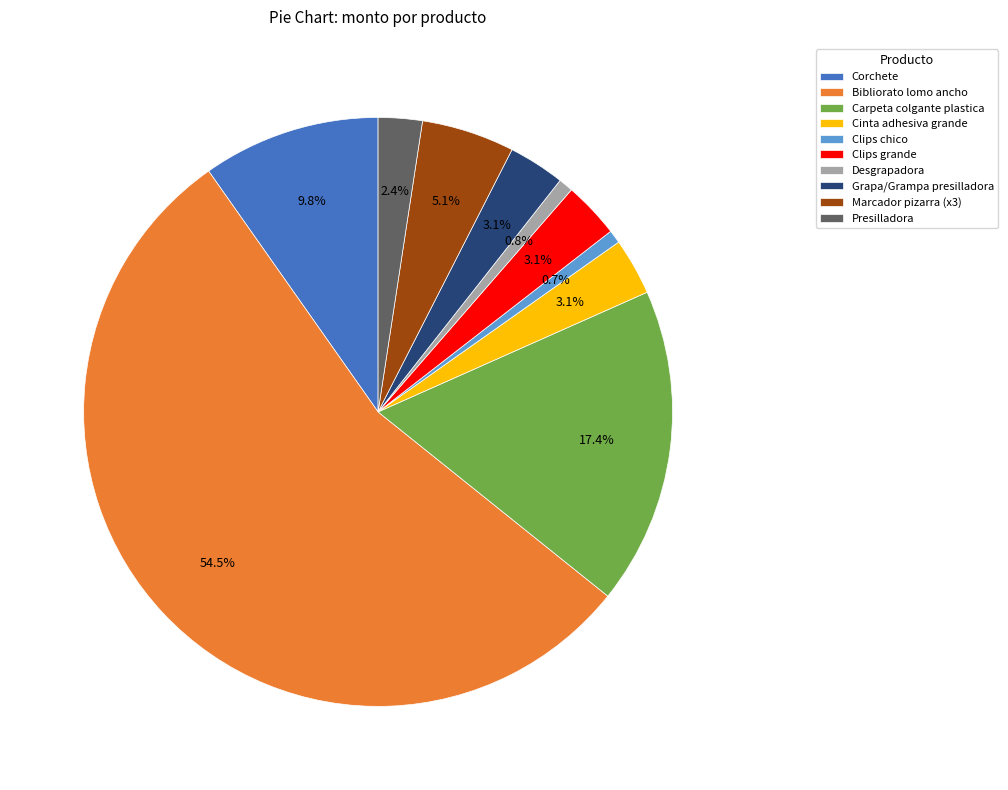

Between Presilladora and Clips chico, which is larger?

Presilladora